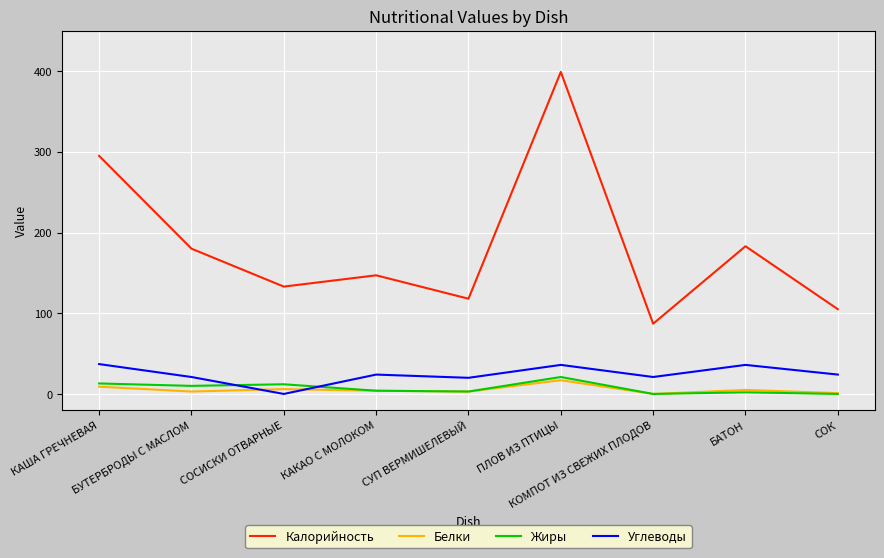

What is the greatest value displayed?

399